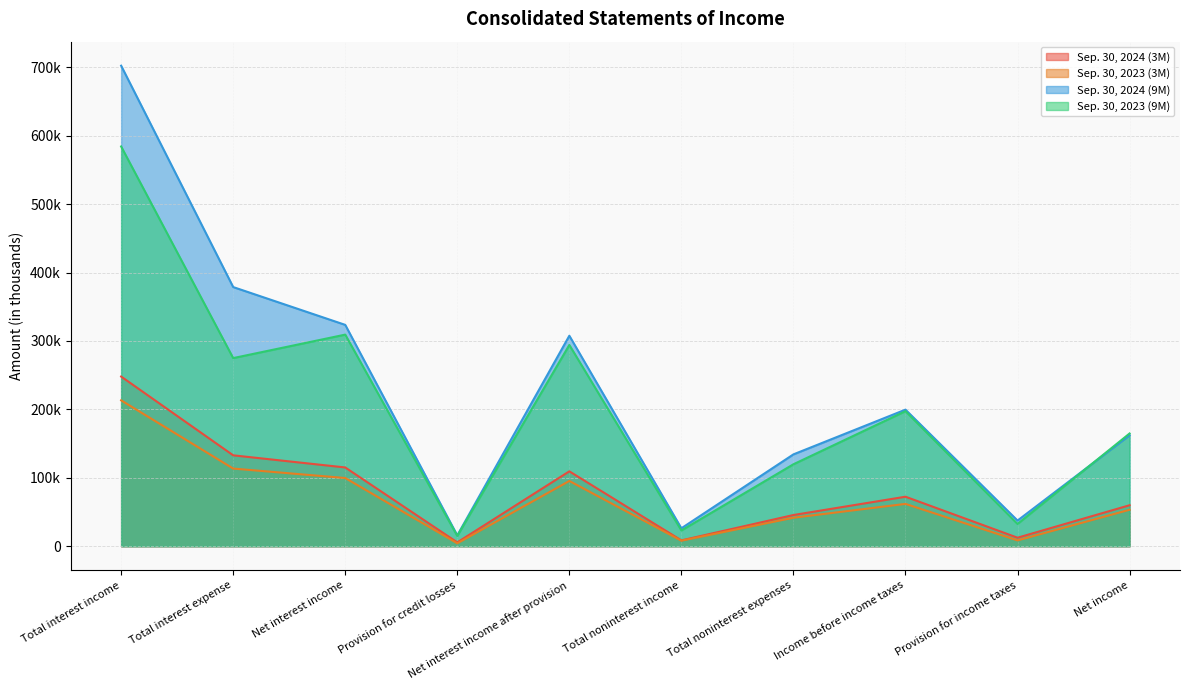

What is the sum of all Sep. 30, 2024 (9M) values?

2287674